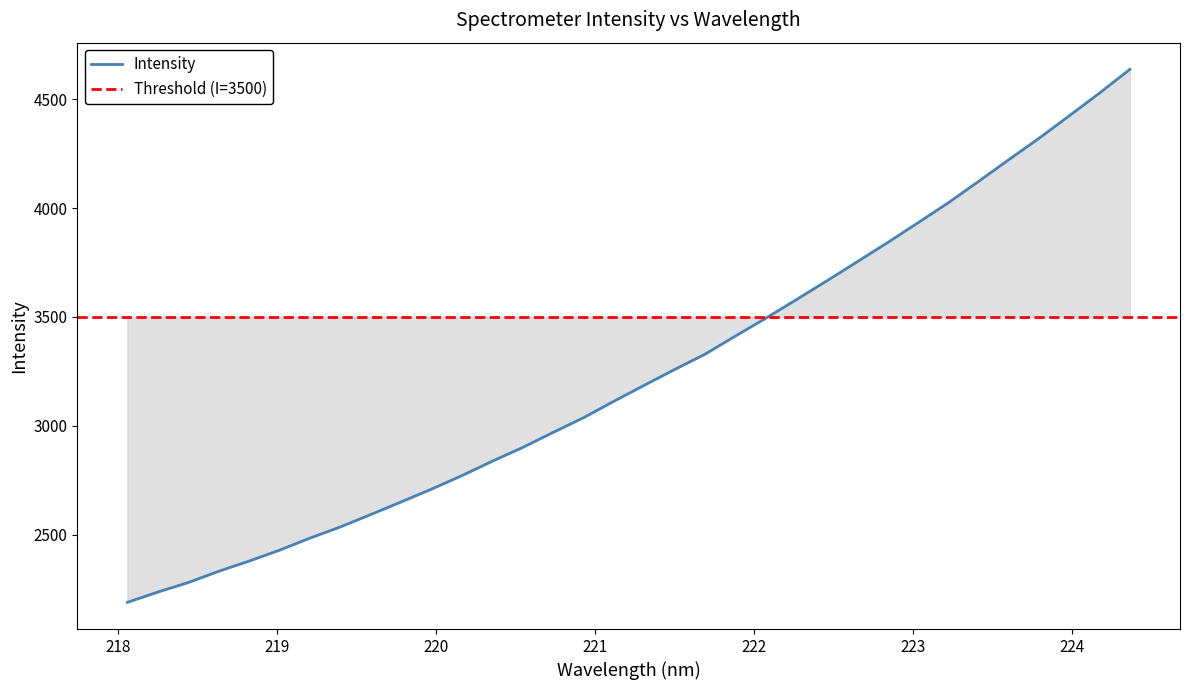

The chart shows a value of 2837.3 at 220.3533. True or false?

True